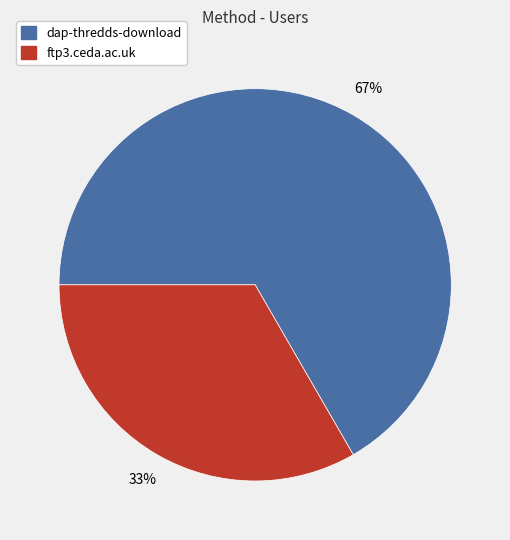

Rank the categories by value from highest to lowest.

dap-thredds-download, ftp3.ceda.ac.uk